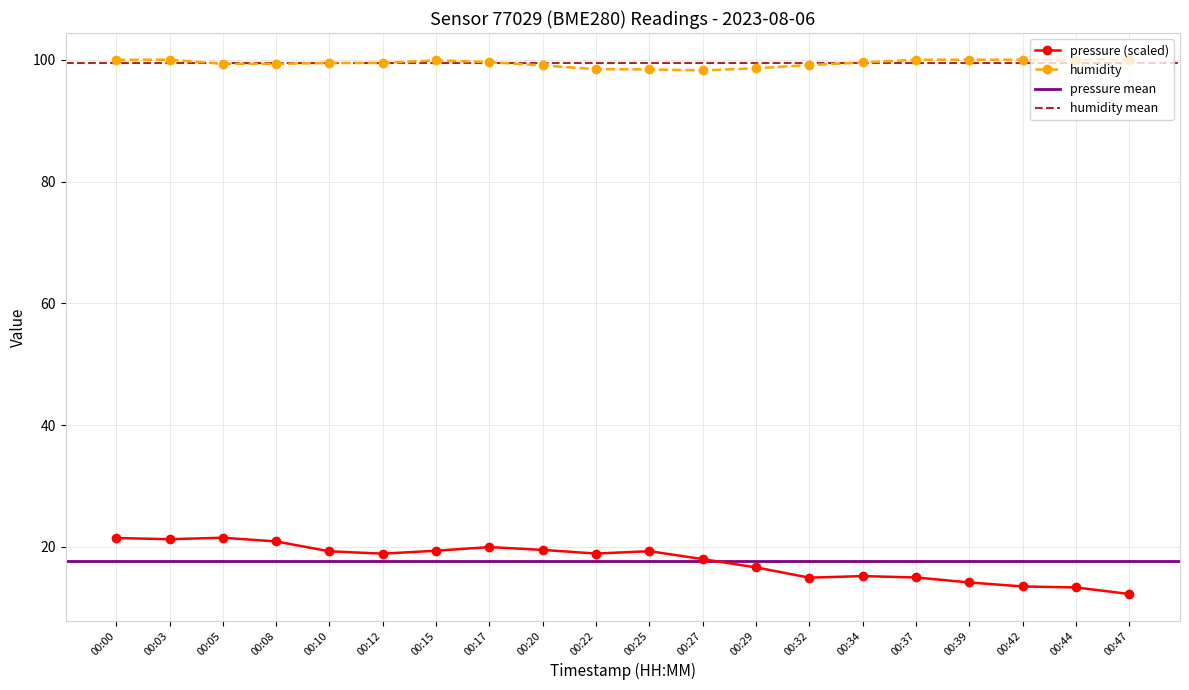

Which label corresponds to the smallest value in the chart?

00:47